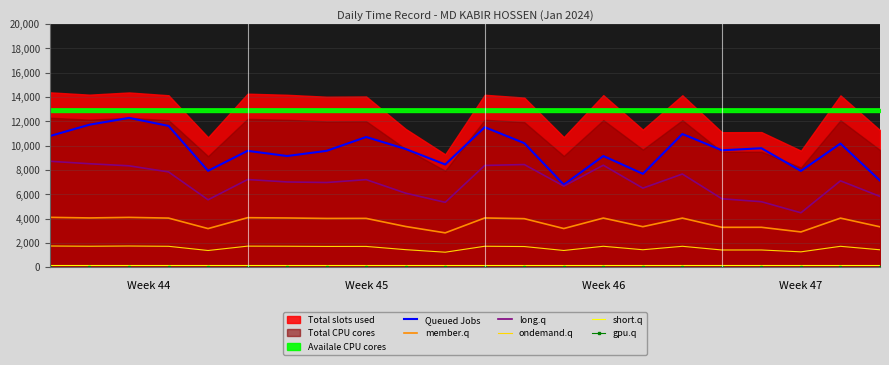

How many data points in Queued Jobs are above 9718?

11